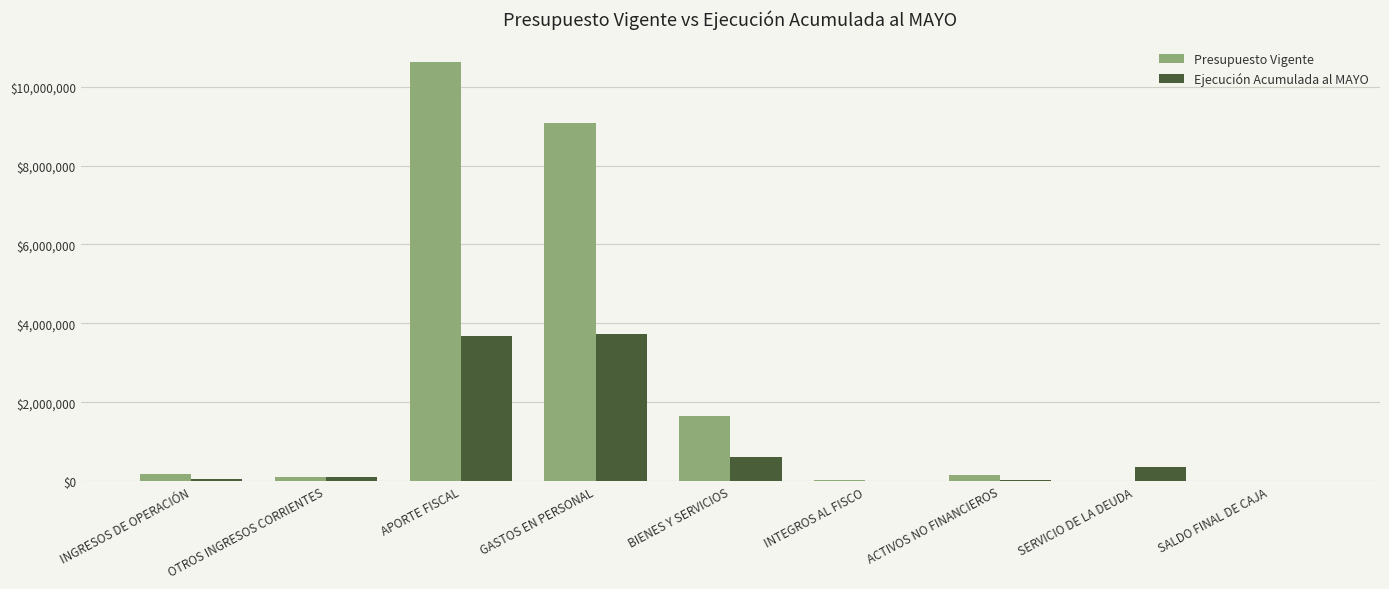

The Ejecución Acumulada al MAYO series shows 3720693 at GASTOS EN PERSONAL. True or false?

True